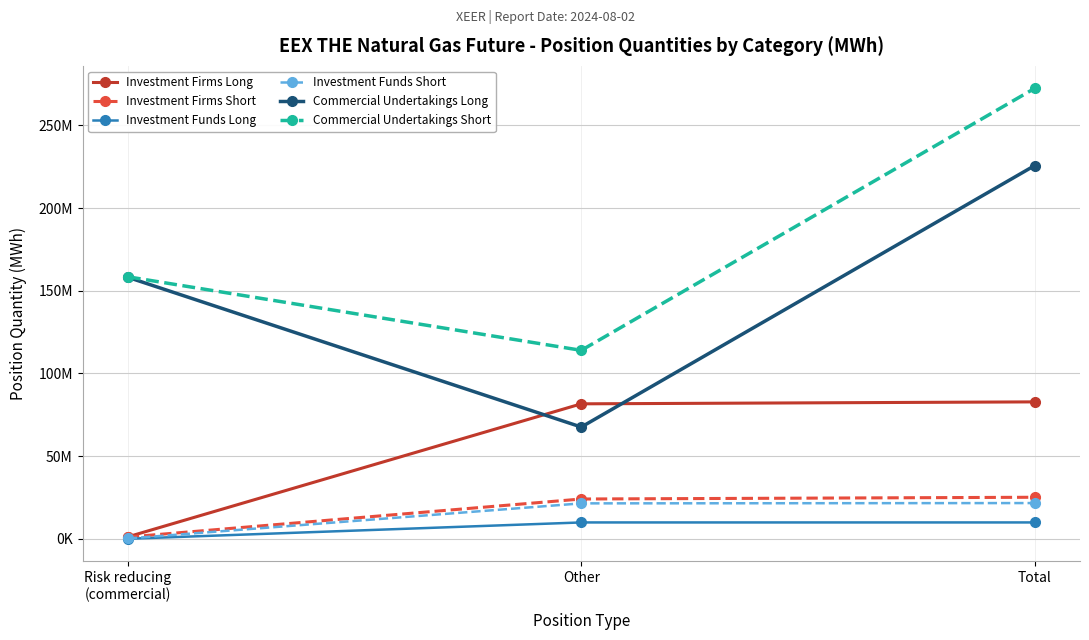

What are all the series names shown in the legend?

Investment Firms Long, Investment Firms Short, Investment Funds Long, Investment Funds Short, Commercial Undertakings Long, Commercial Undertakings Short